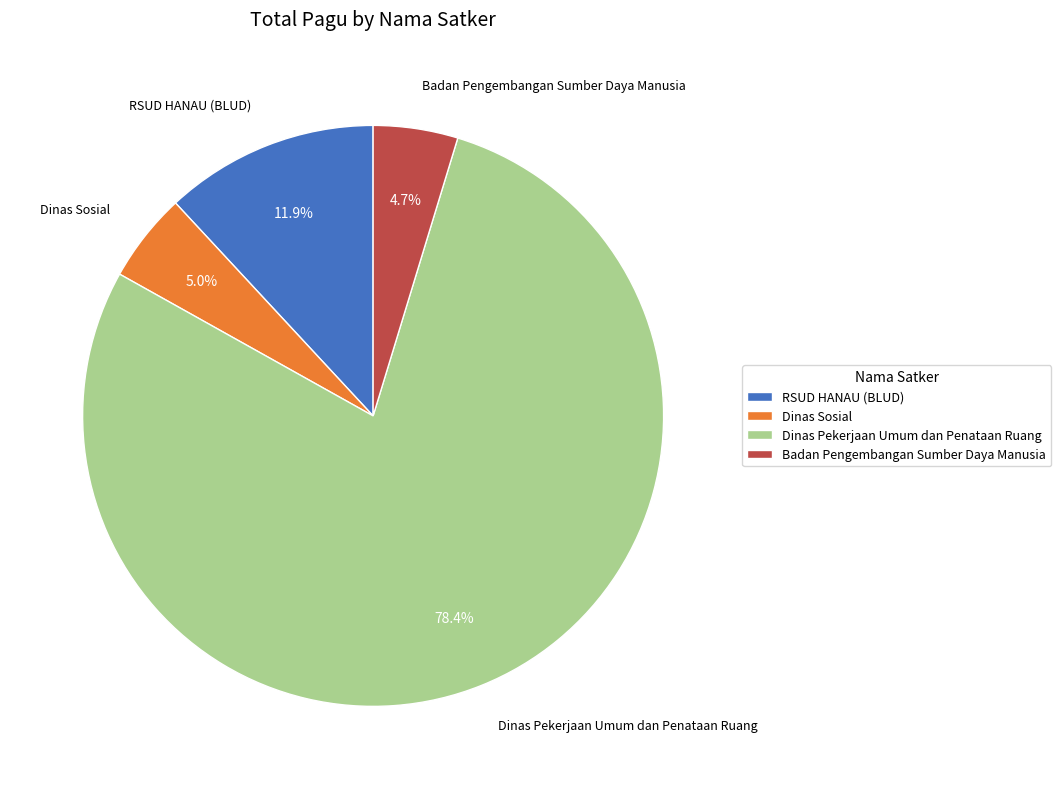

Which has a higher value, Dinas Sosial or RSUD HANAU (BLUD)?

RSUD HANAU (BLUD)